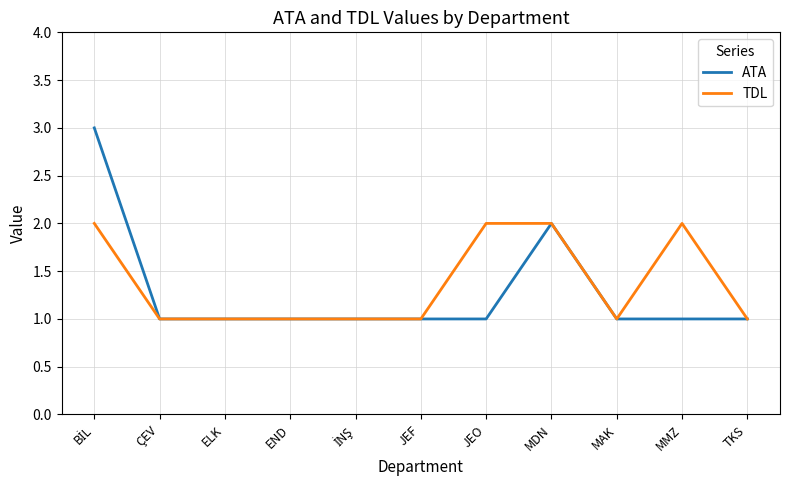

Reading right to left, list all the values displayed in this chart.

ATA: 1	1	1	2	1	1	1	1	1	1	3
TDL: 1	2	1	2	2	1	1	1	1	1	2